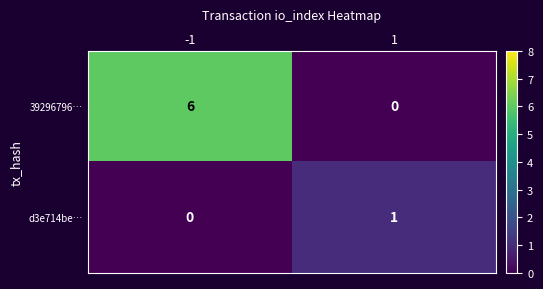

Which series has the largest total across all categories?

39296796…